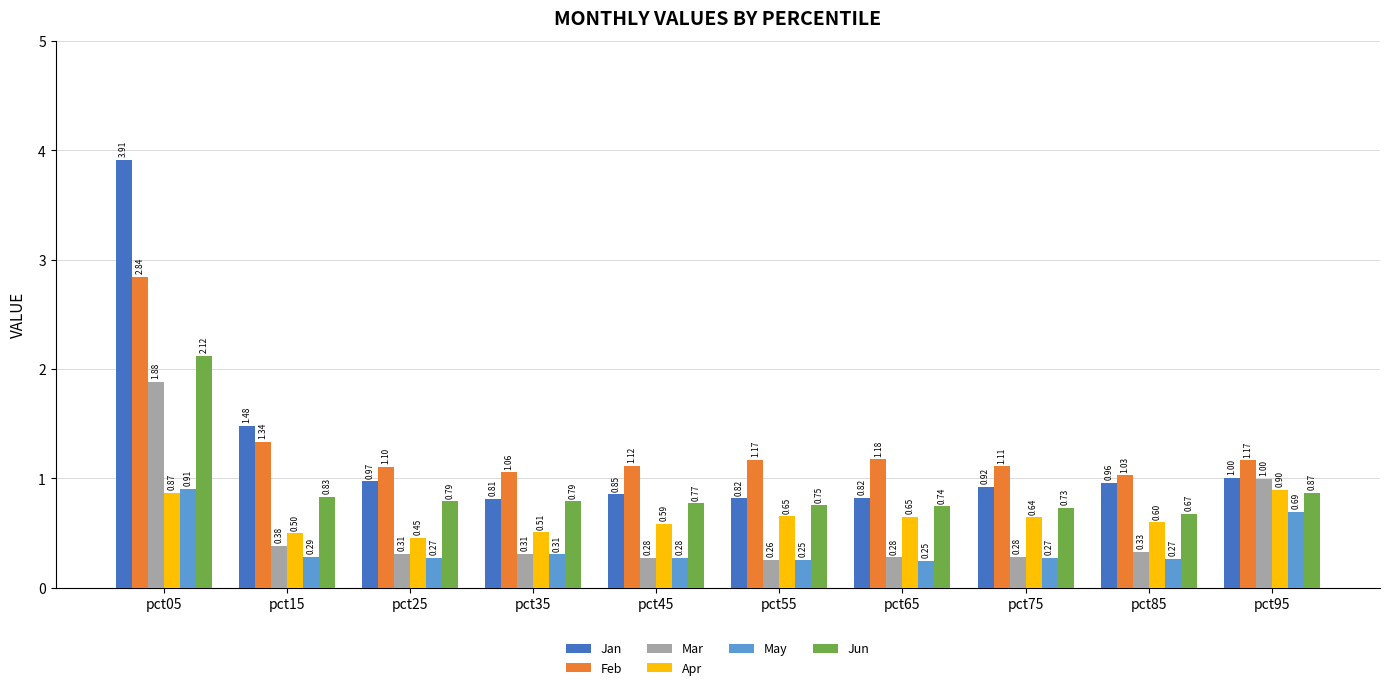

List the series in order of their peak value, highest first.

Jan, Feb, Jun, Mar, May, Apr